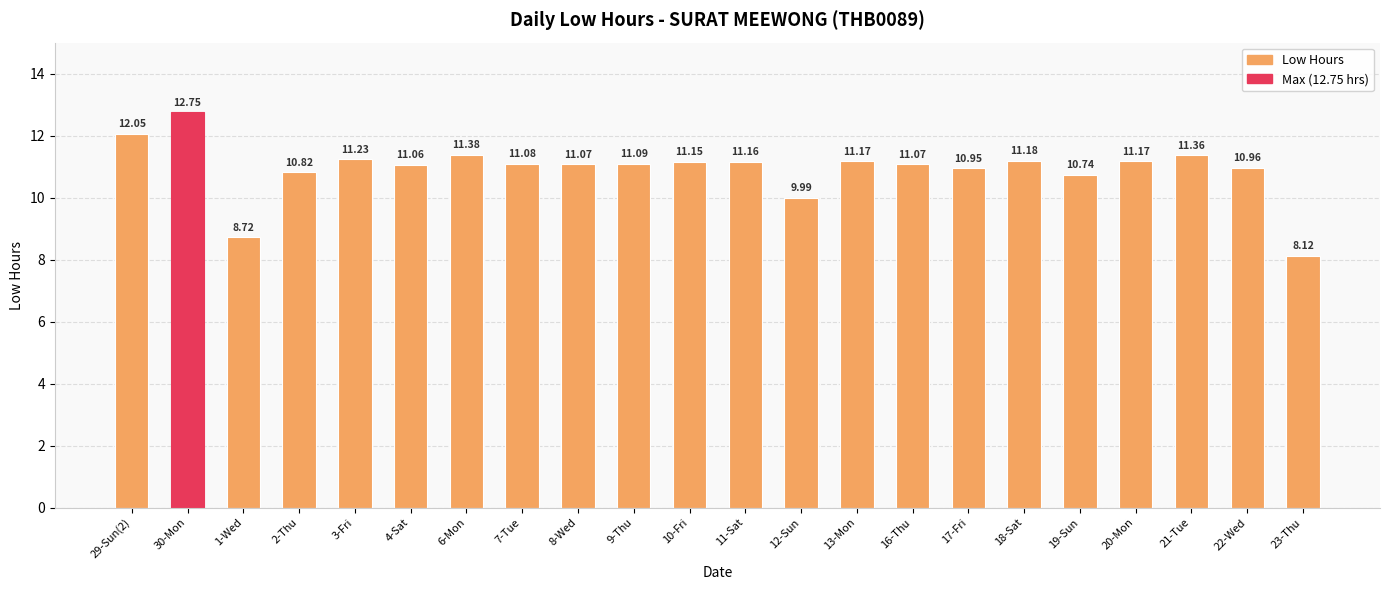

What is the sum of the values at 23-Thu and 29-Sun(2)?

20.2